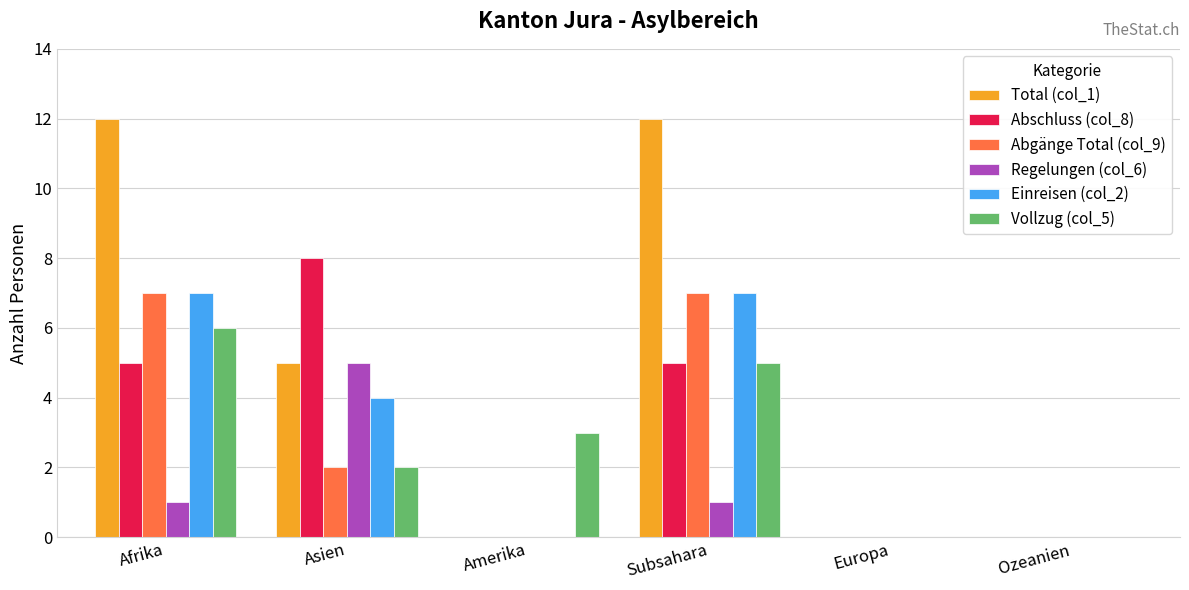

Reading right to left, extract all data points from this chart.

Total (col_1): Ozeanien=0	Europa=0	Subsahara=12	Amerika=0	Asien=5	Afrika=12
Abschluss (col_8): Ozeanien=0	Europa=0	Subsahara=5	Amerika=0	Asien=8	Afrika=5
Abgänge Total (col_9): Ozeanien=0	Europa=0	Subsahara=7	Amerika=0	Asien=2	Afrika=7
Regelungen (col_6): Ozeanien=0	Europa=0	Subsahara=1	Amerika=0	Asien=5	Afrika=1
Einreisen (col_2): Ozeanien=0	Europa=0	Subsahara=7	Amerika=0	Asien=4	Afrika=7
Vollzug (col_5): Ozeanien=0	Europa=0	Subsahara=5	Amerika=3	Asien=2	Afrika=6